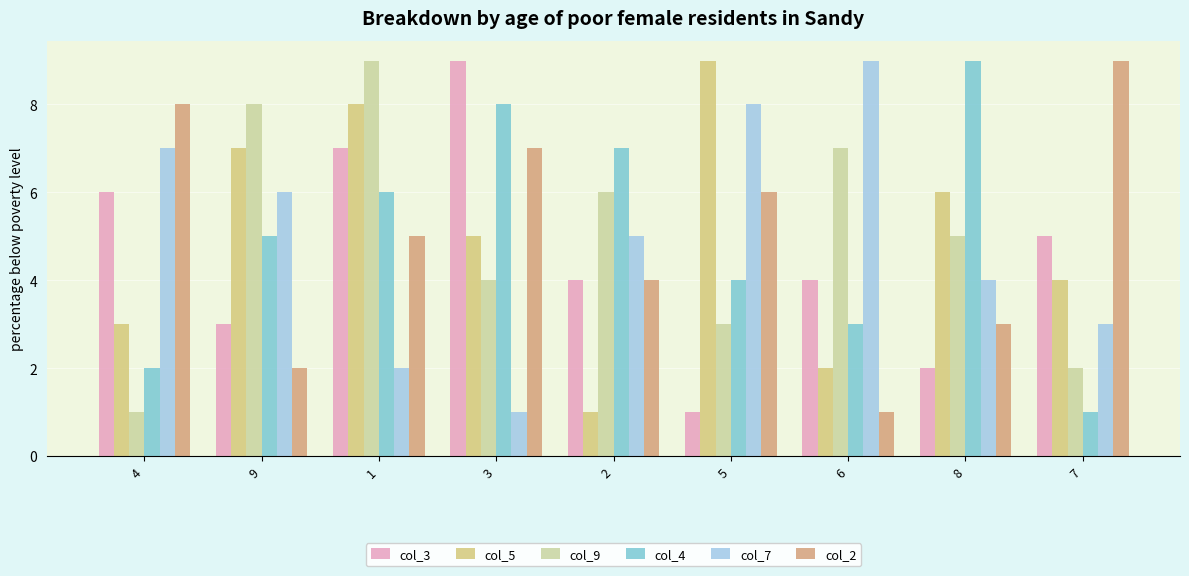

What are all the series names shown in the legend?

col_3, col_5, col_9, col_4, col_7, col_2